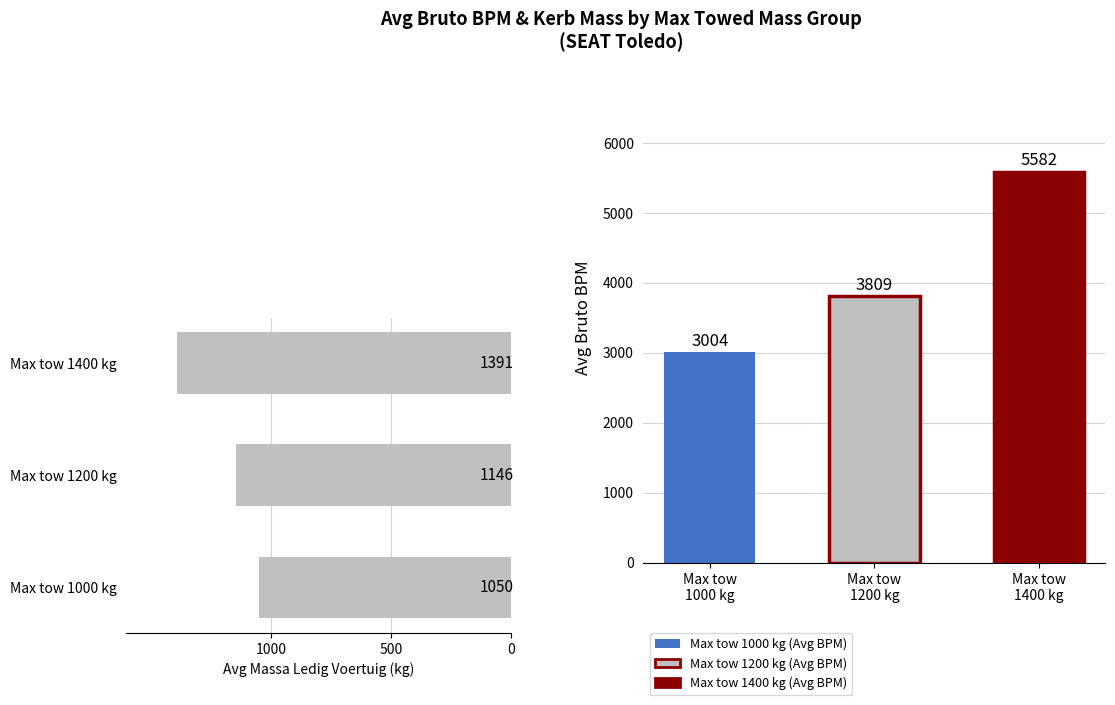

How many categories are shown in the chart?

3